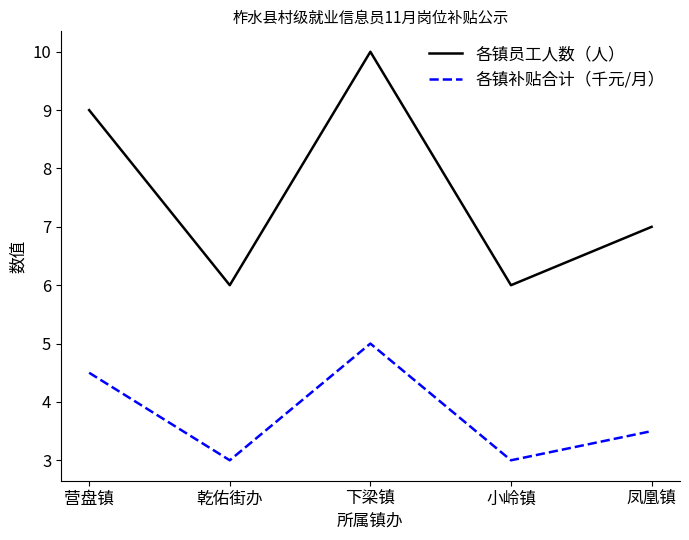

Is this an area chart (filled region under the line)?

No